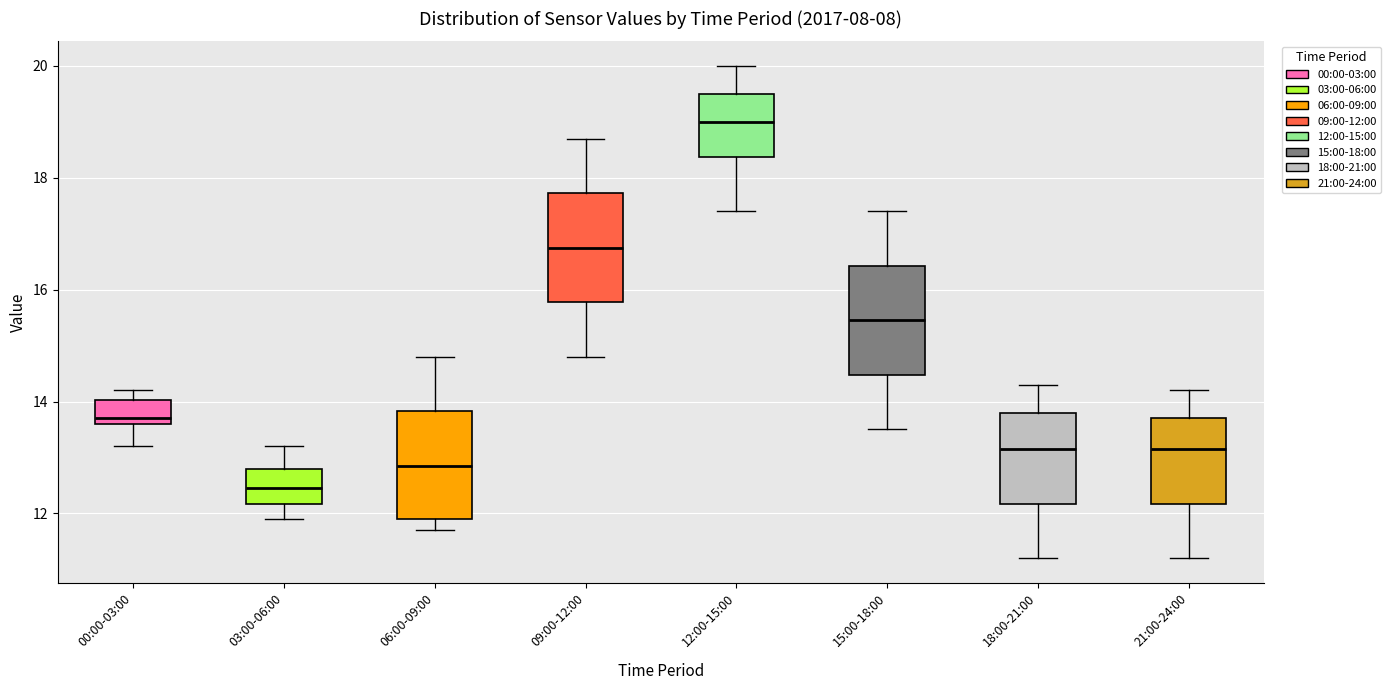

Which box has the lowest median line?

03:00-06:00